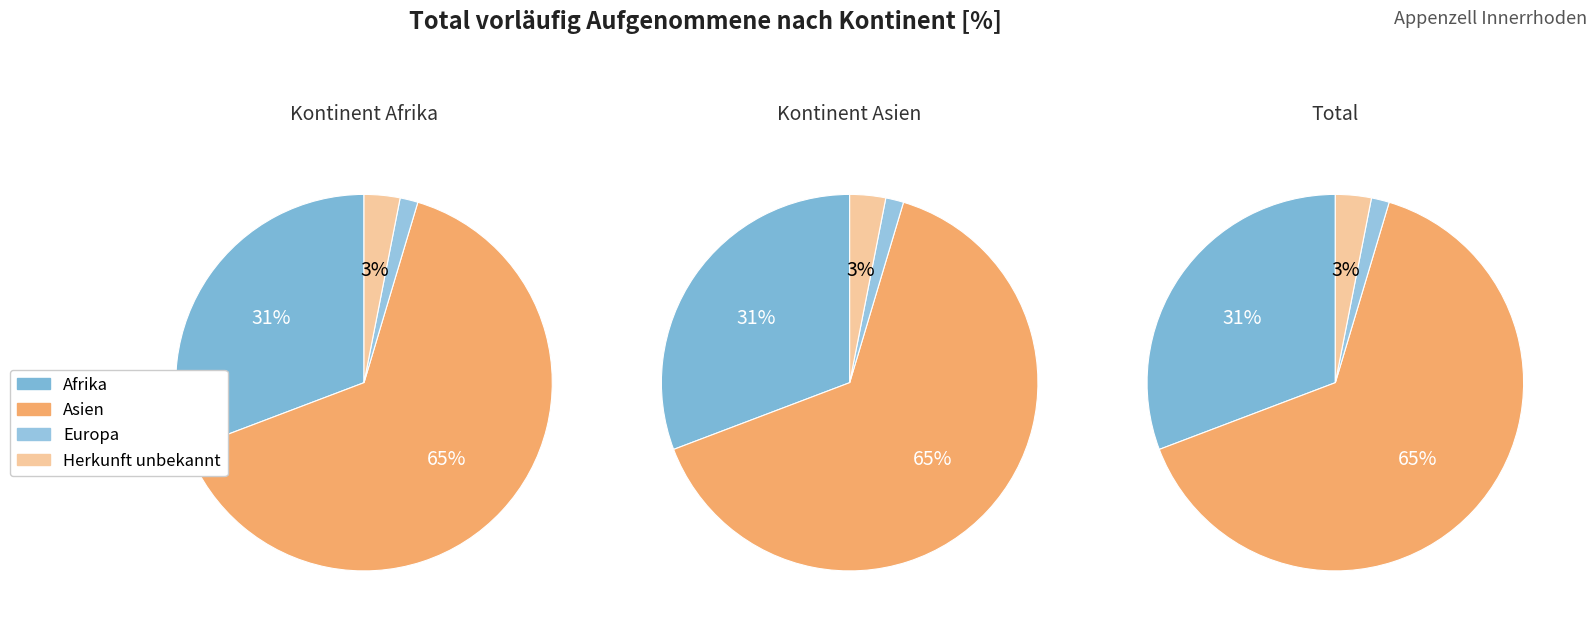

To the nearest percent, what is the average slice percentage?

25%